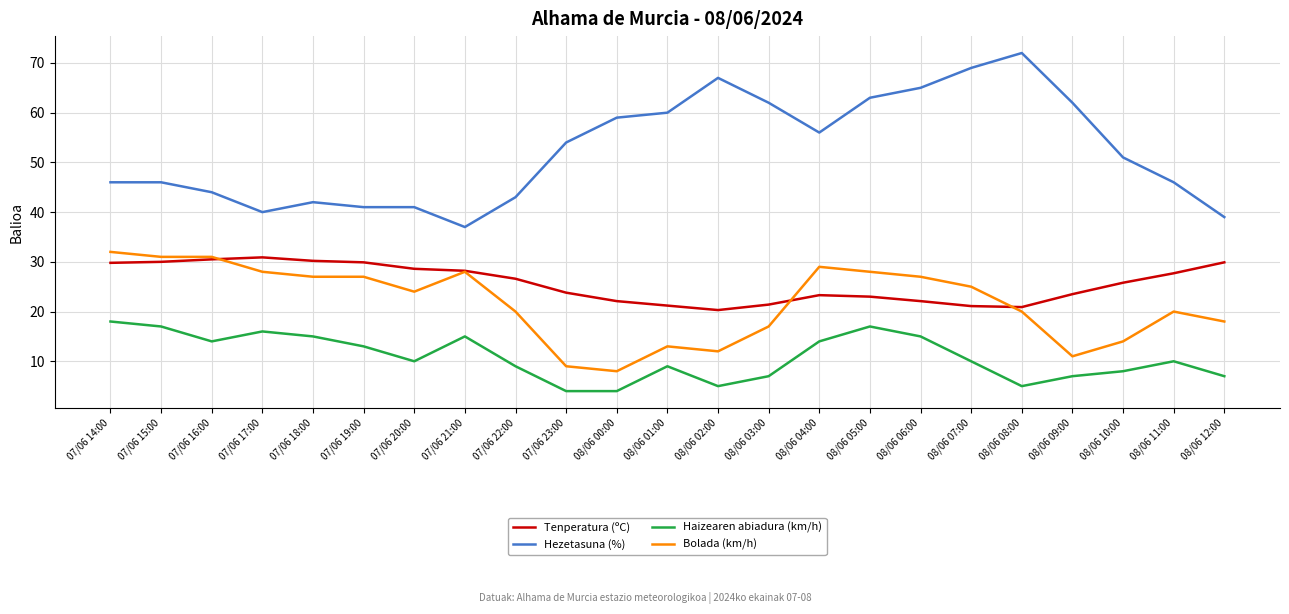

Which series has the largest range (max minus min)?

Hezetasuna (%)